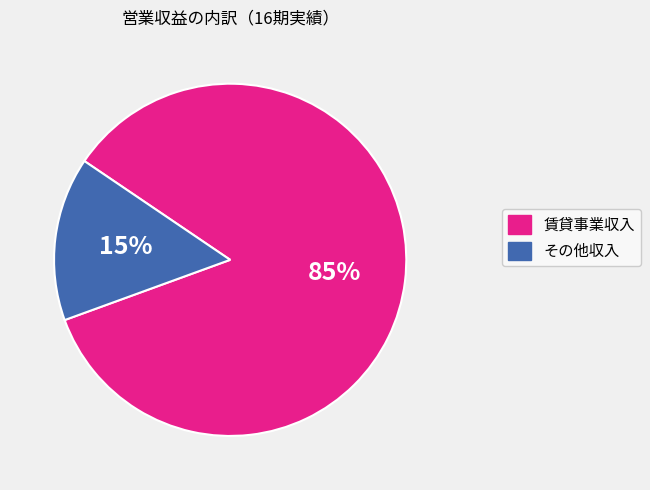

What is the smallest slice in the pie chart?

その他収入